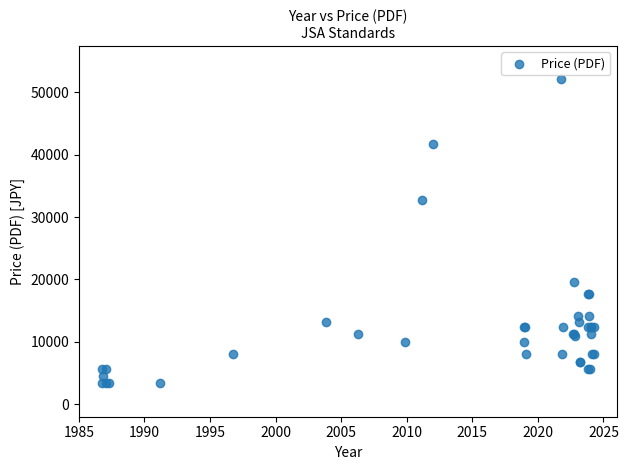

What Y value in the scatter plot is closest to 27800?

32700